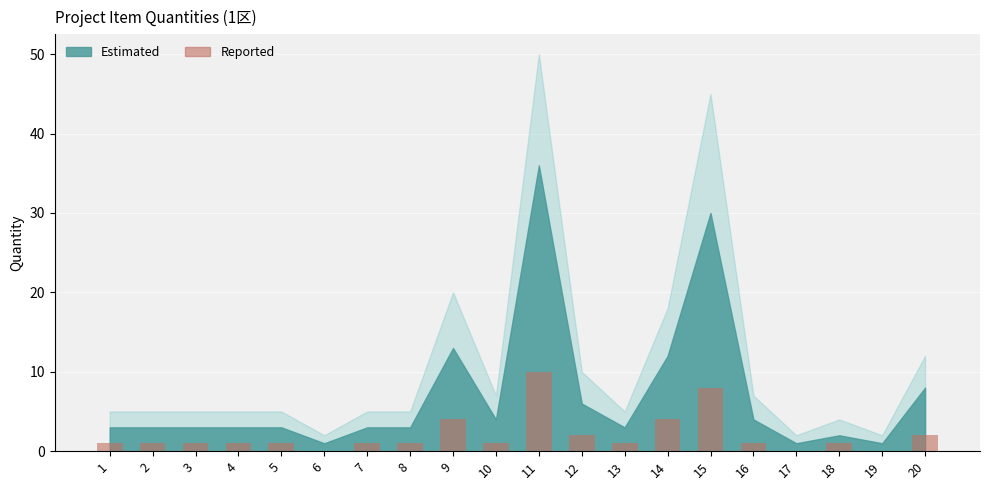

Which label corresponds to the largest value in the chart?

11